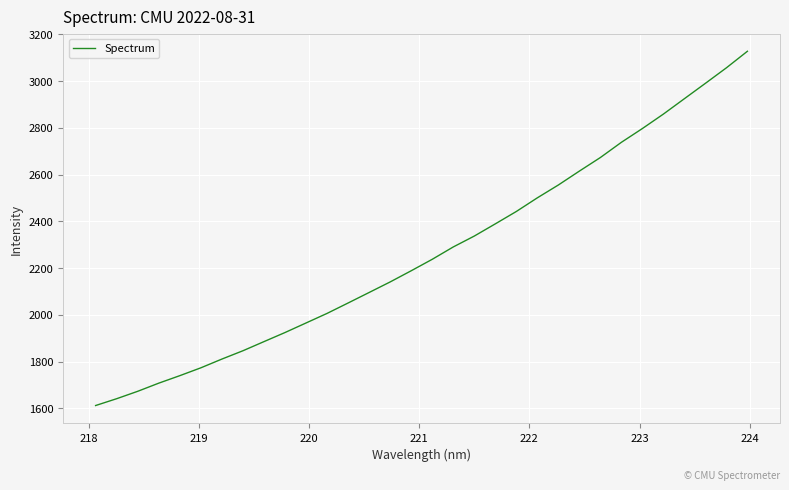

What is the difference between the maximum and minimum values?

1514.7